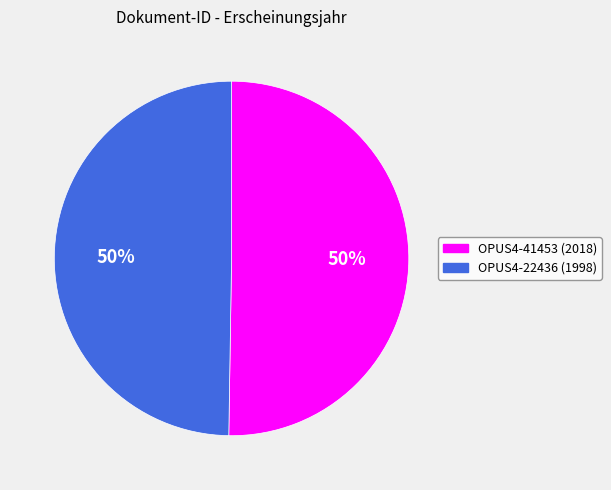

To the nearest percent, what percentage of the pie is OPUS4-41453?

50%